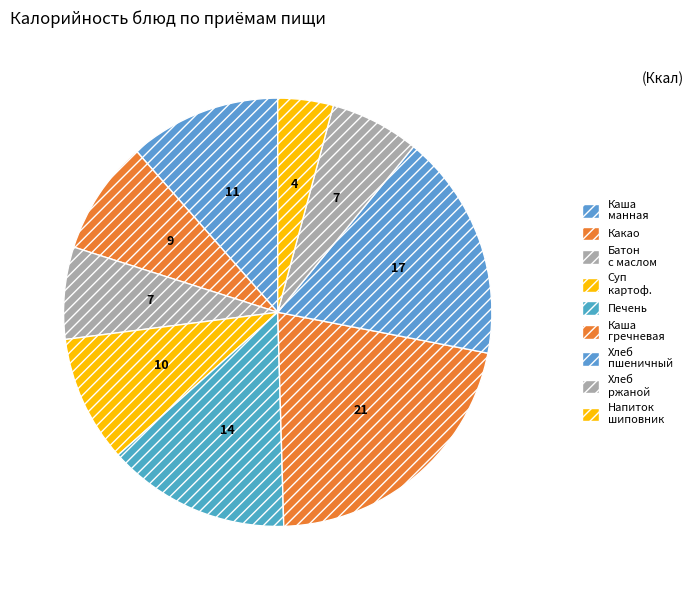

How many segments does this pie chart have?

9